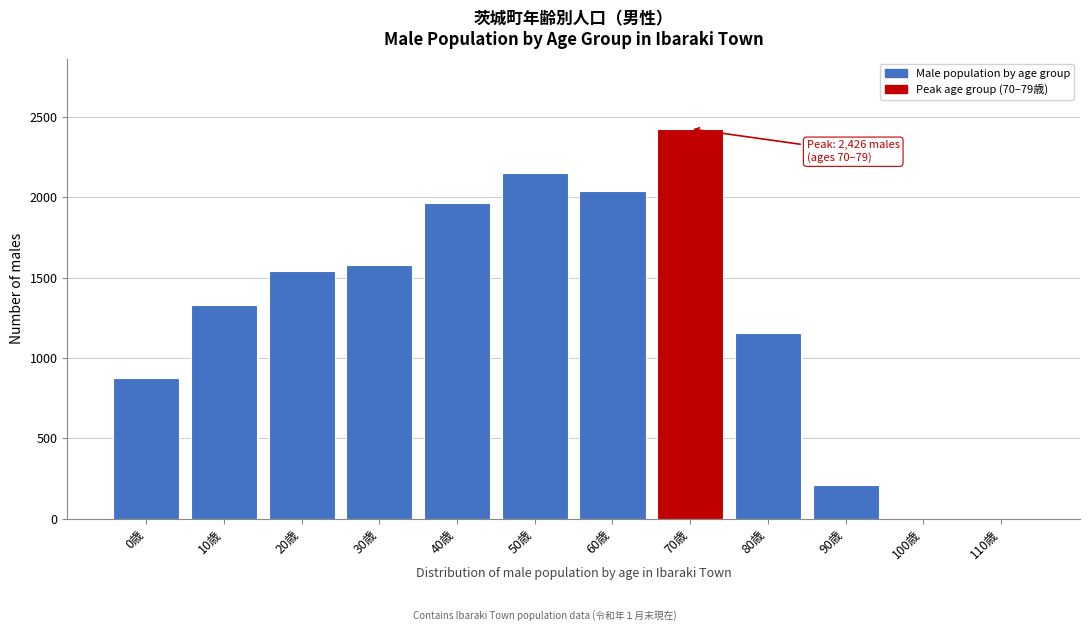

What is the sum of all values?

15278